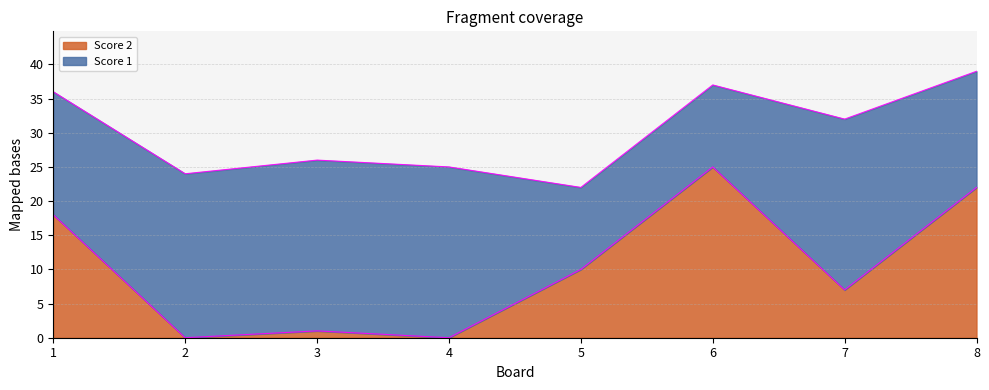

What is the value of the 3rd point from the left?

1